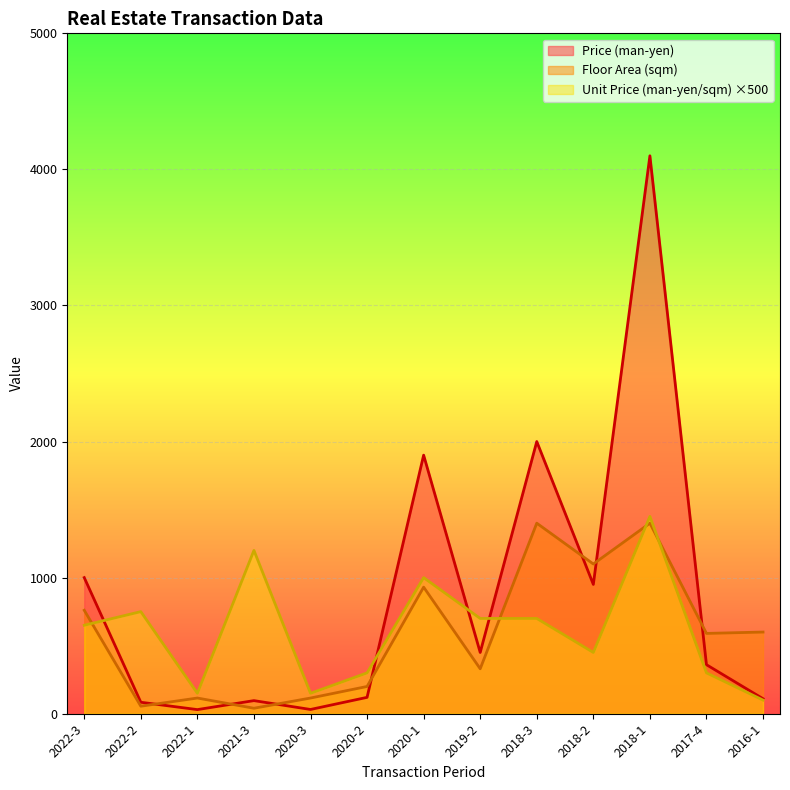

The Unit Price (man-yen/sqm) series shows 102 at 2020-3. True or false?

False